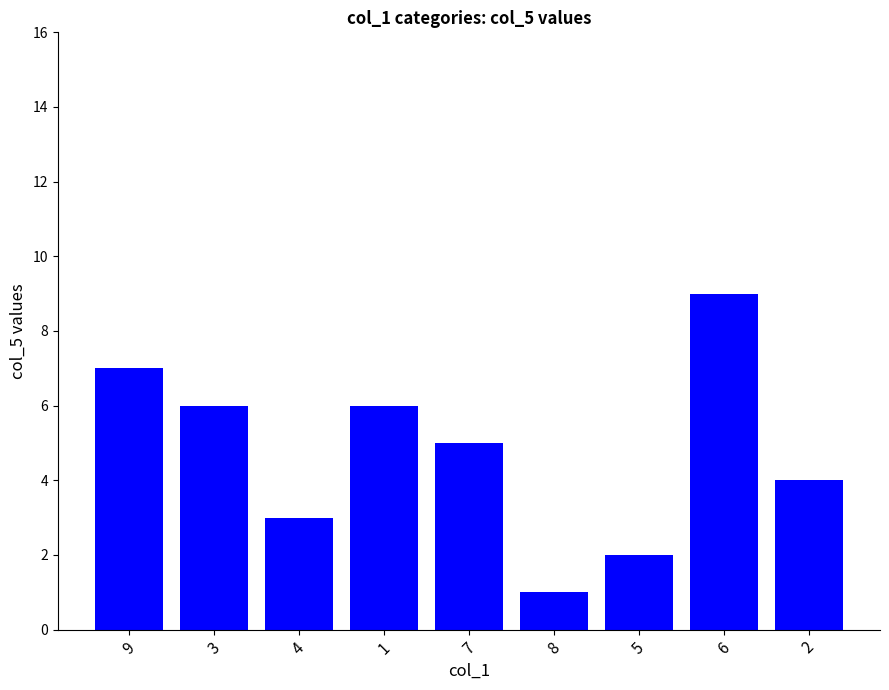

Approximately how many times larger is the value at 6 compared to 2?

2.2